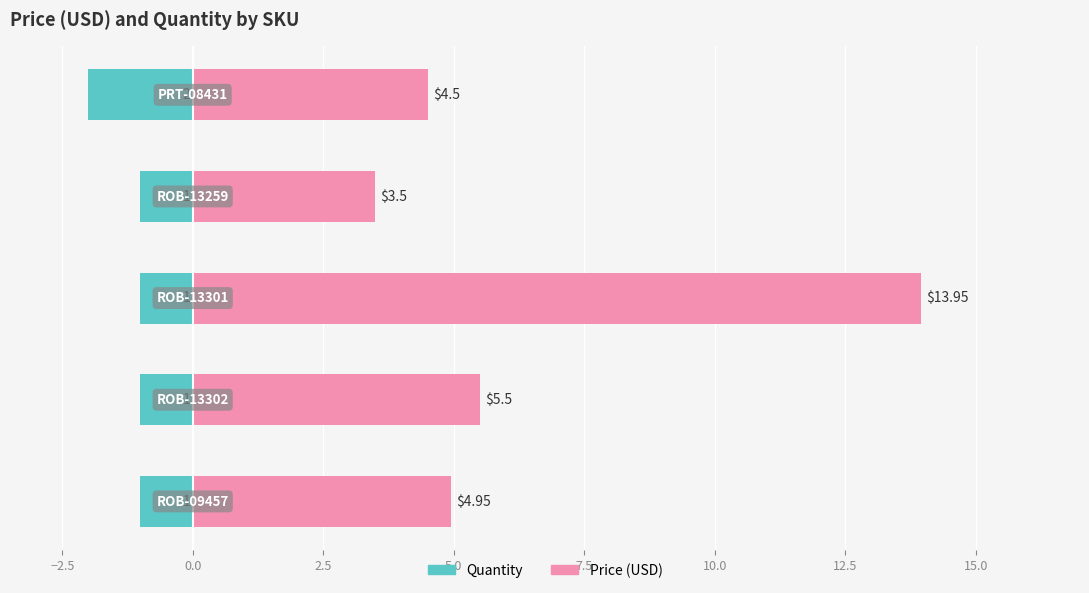

How many data points in Price (USD) are above 4?

4